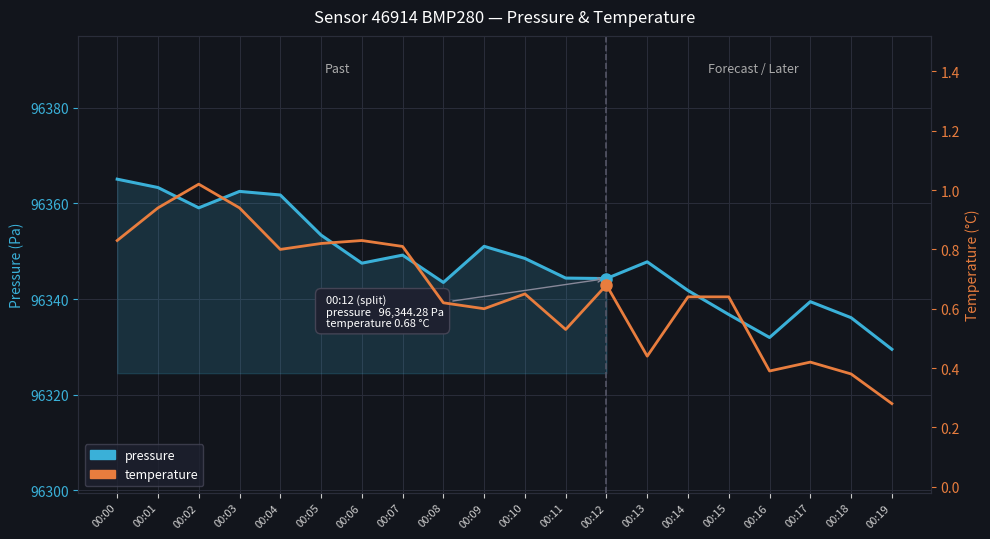

What is the value of the temperature point at the 10th from the left?

0.6